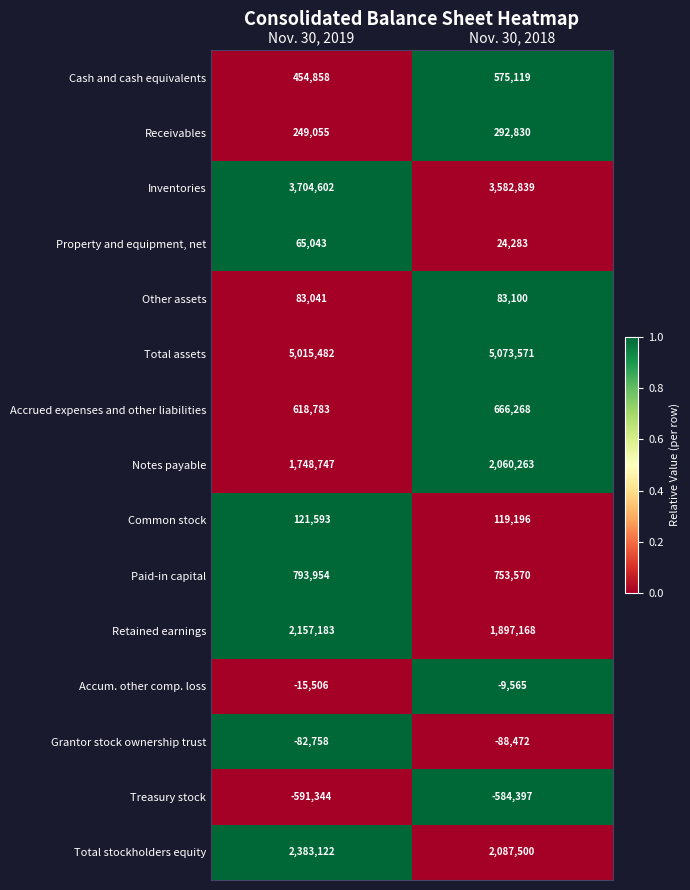

Which series has the largest range (max minus min)?

Notes payable